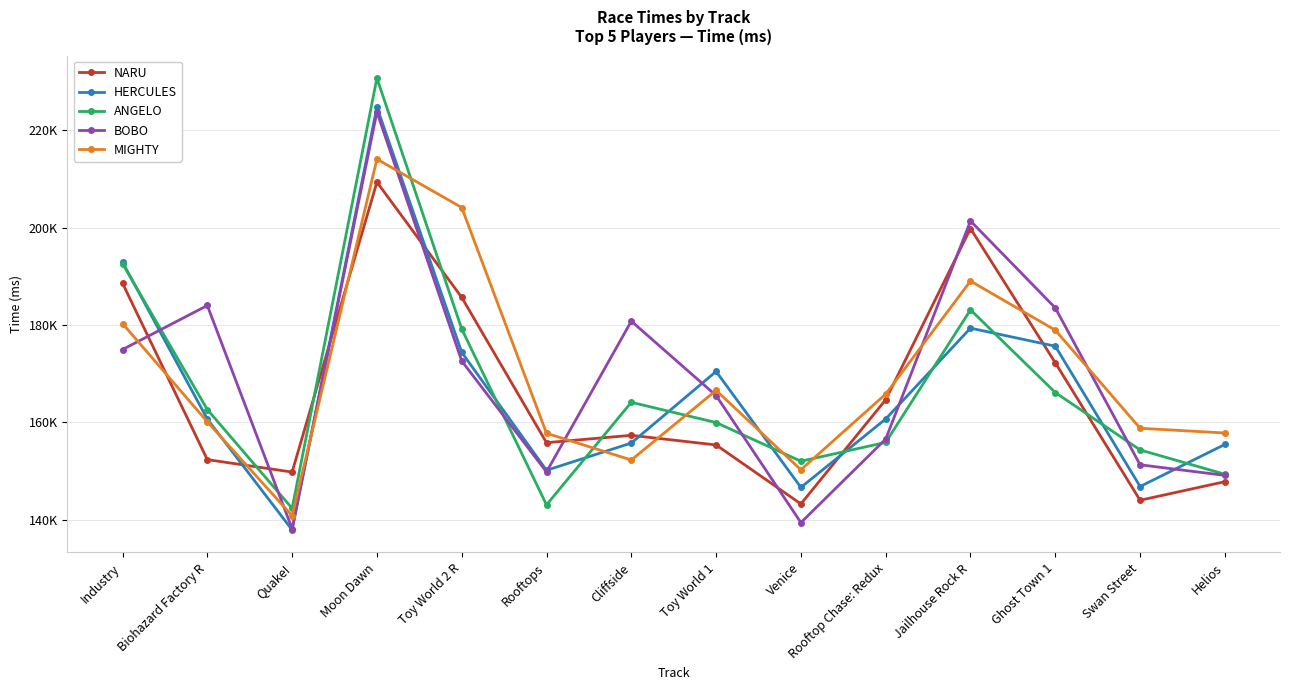

What are all the series names shown in the legend?

NARU, HERCULES, ANGELO, BOBO, MIGHTY